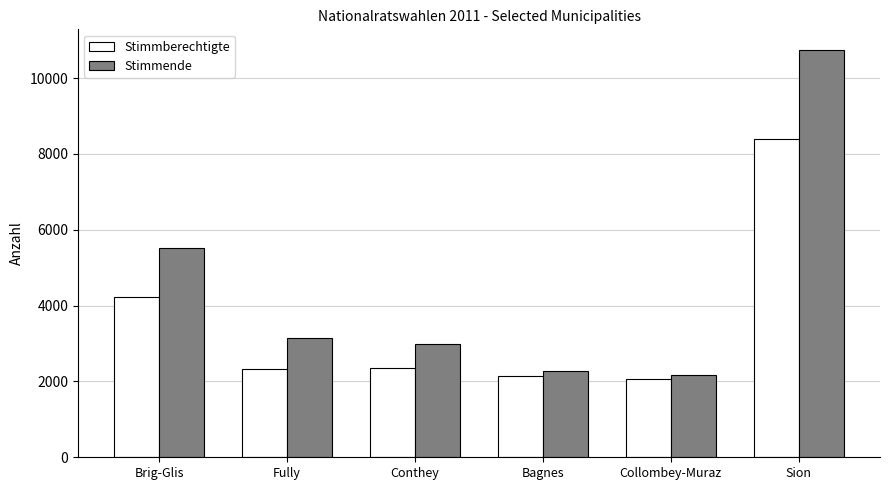

At how many categories does at least one series exceed 5355?

2